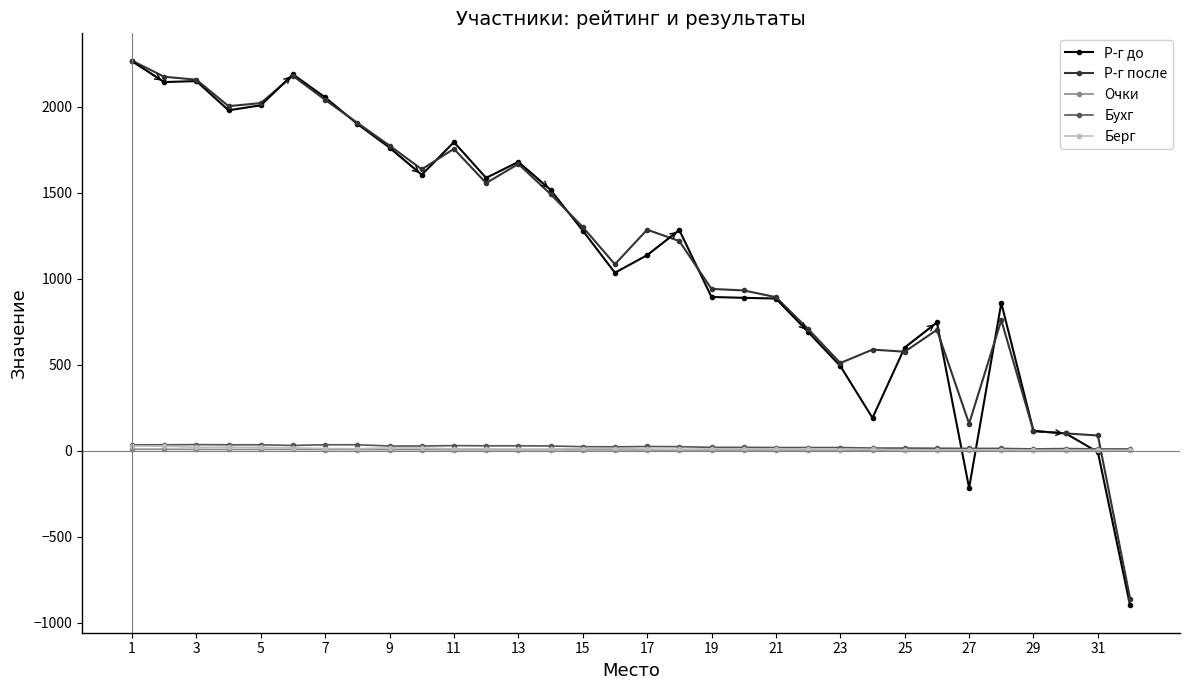

Which series has the widest spread of values?

Р-г до